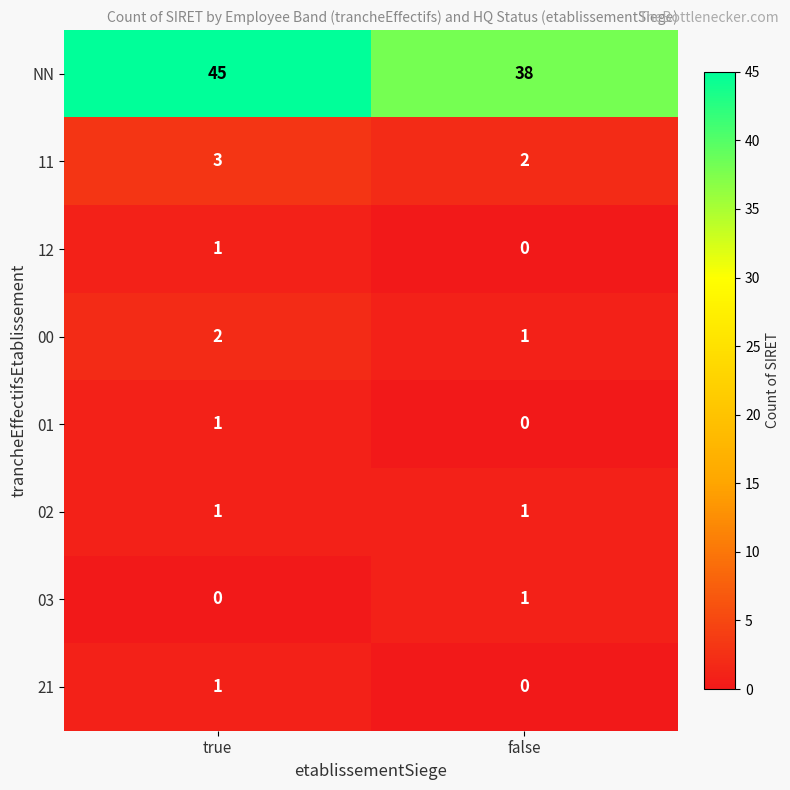

Which label corresponds to the largest value in the chart?

true